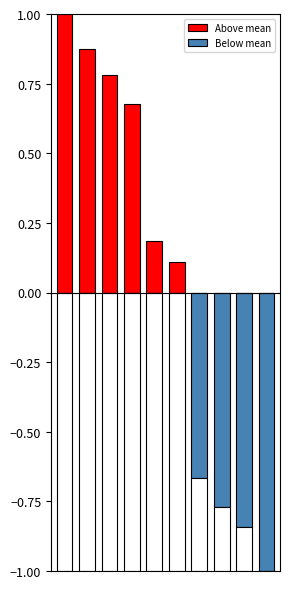

Rank the series by their average value, from lowest to highest.

Below mean, Above mean